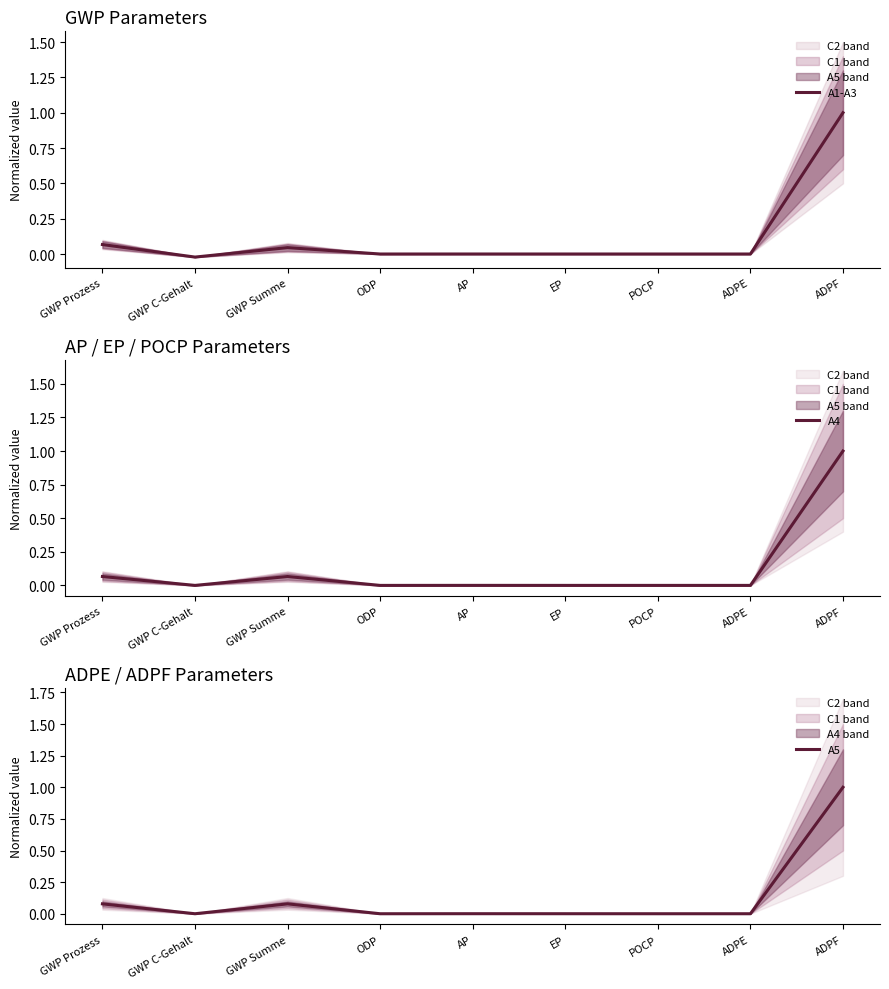

Between which two adjacent categories do A5 and A4 first intersect?

GWP Summe and ODP